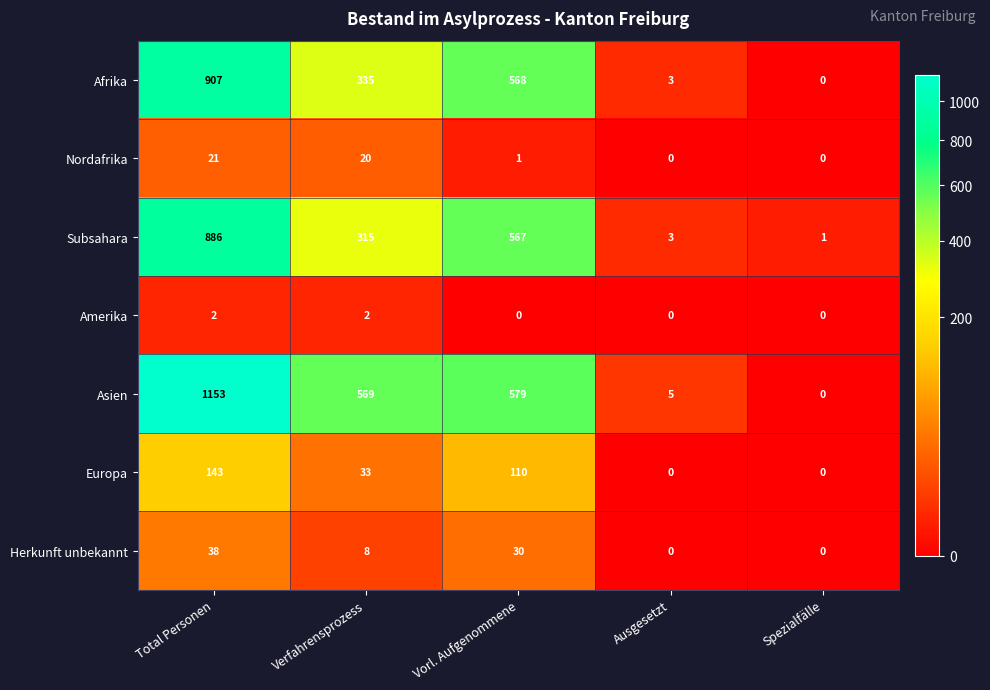

The Amerika series shows -1 at Ausgesetzt. True or false?

False